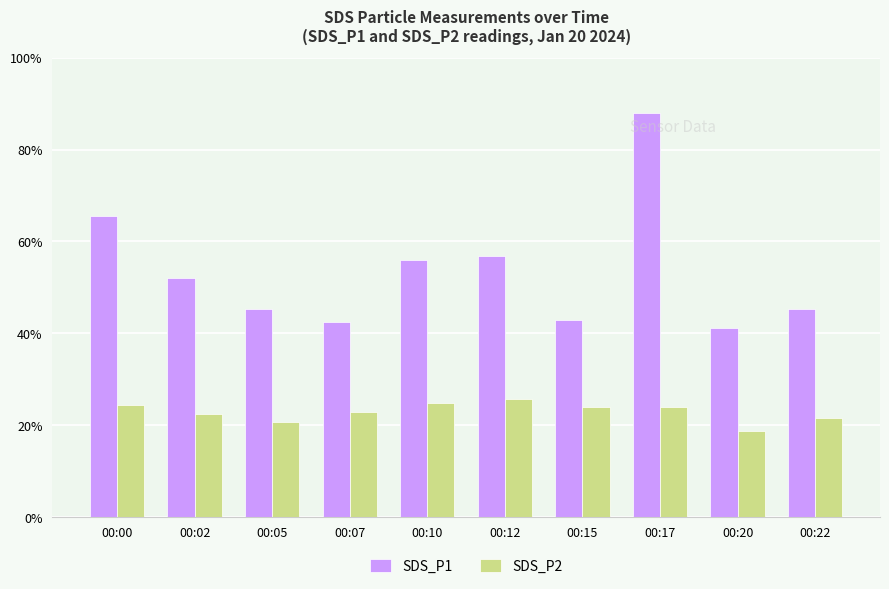

Reading left to right, transcribe all the data shown in this chart.

SDS_P1: 16.4	13.0	11.3	10.6	14.0	14.2	10.7	22.0	10.3	11.3
SDS_P2: 6.1	5.6	5.2	5.7	6.2	6.4	6.0	6.0	4.7	5.4